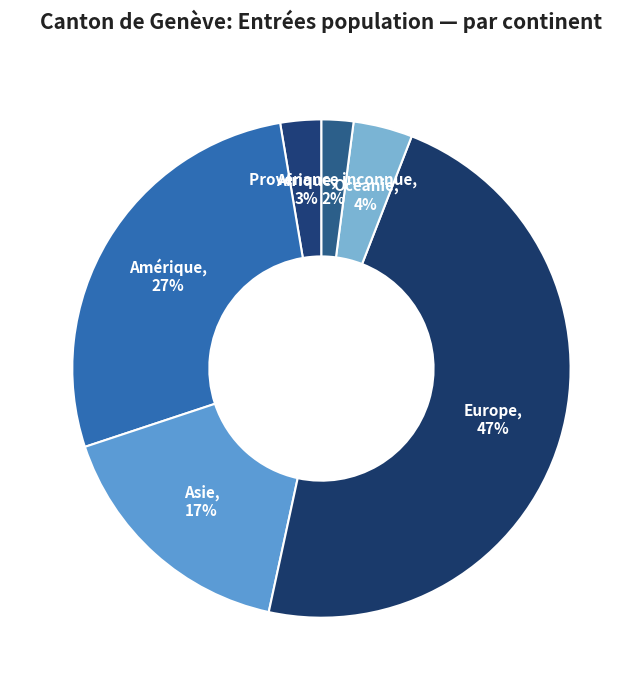

True or false: Provenance inconnue accounts for 17% of the total.

False